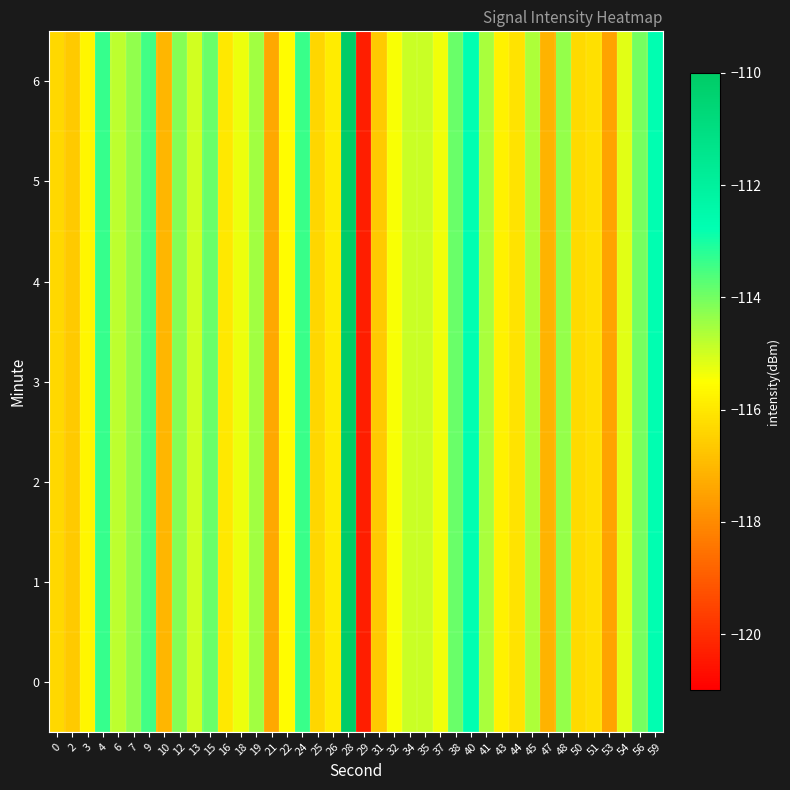

At 32, list the series in order from smallest to largest.

row_0, row_1, row_2, row_3, row_4, row_5, row_6